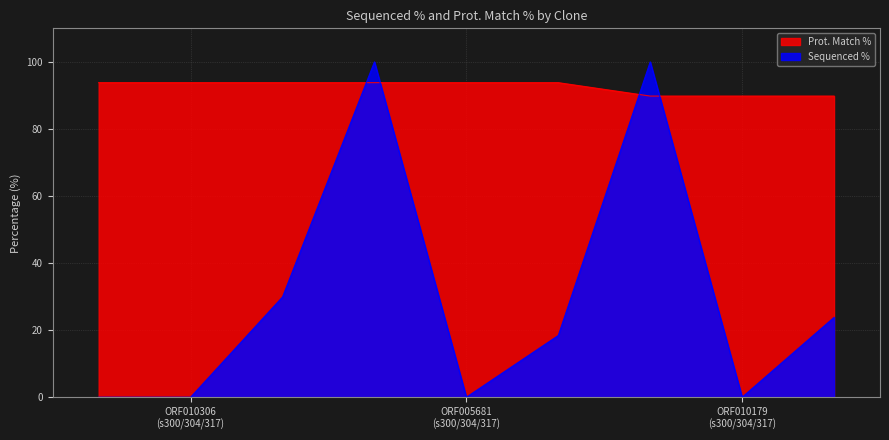

What is the label of the 1st point from the left?

ccsbBroadEn_15910